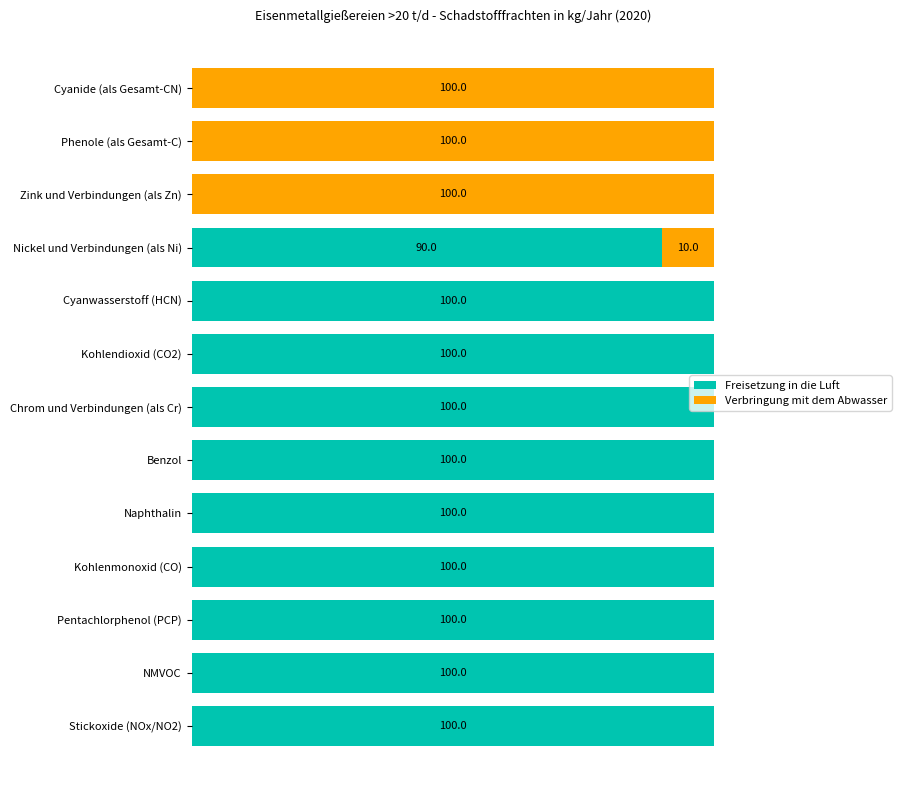

What is the difference between the maximum and minimum values in the Freisetzung in die Luft series?

100.0